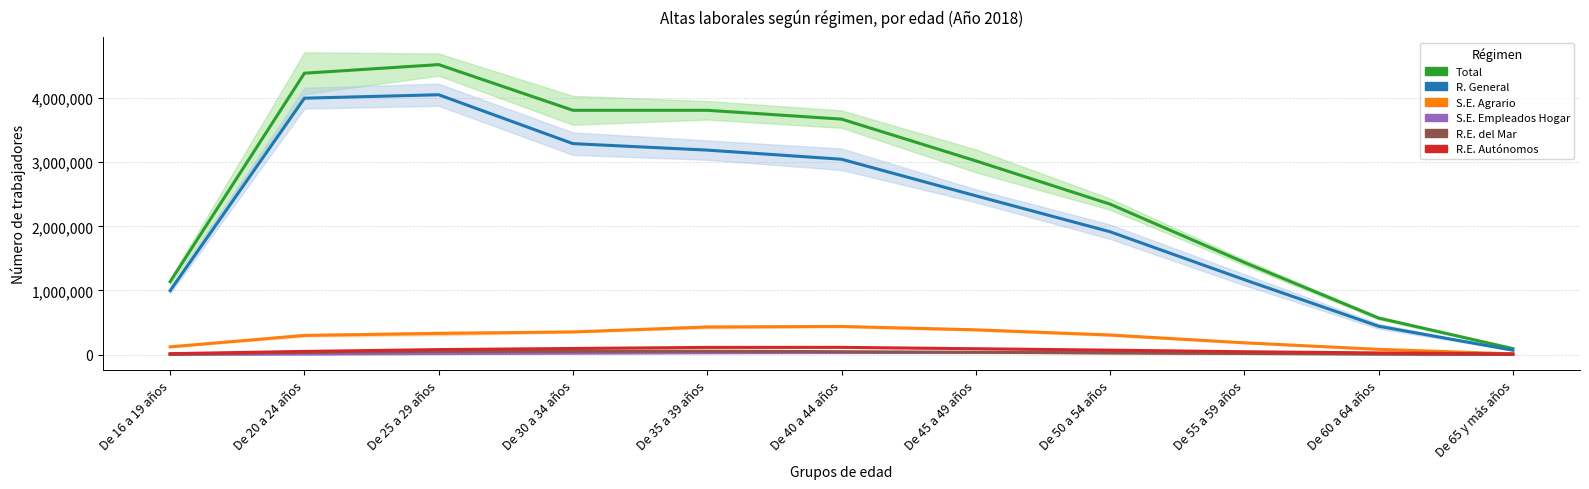

At which category is the sum across all series the highest?

De 25 a 29 años